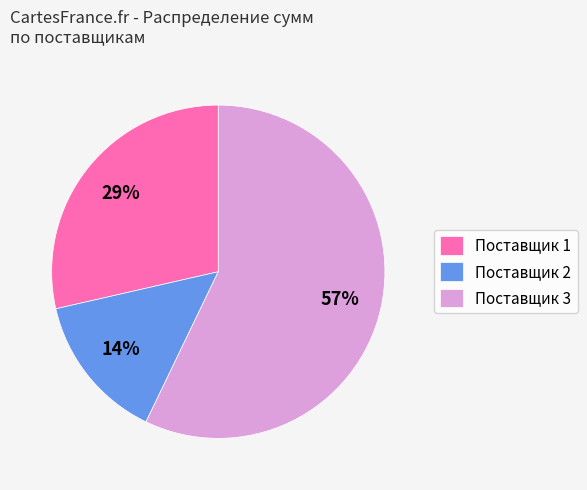

Which category has the smallest portion of the pie?

Поставщик 2